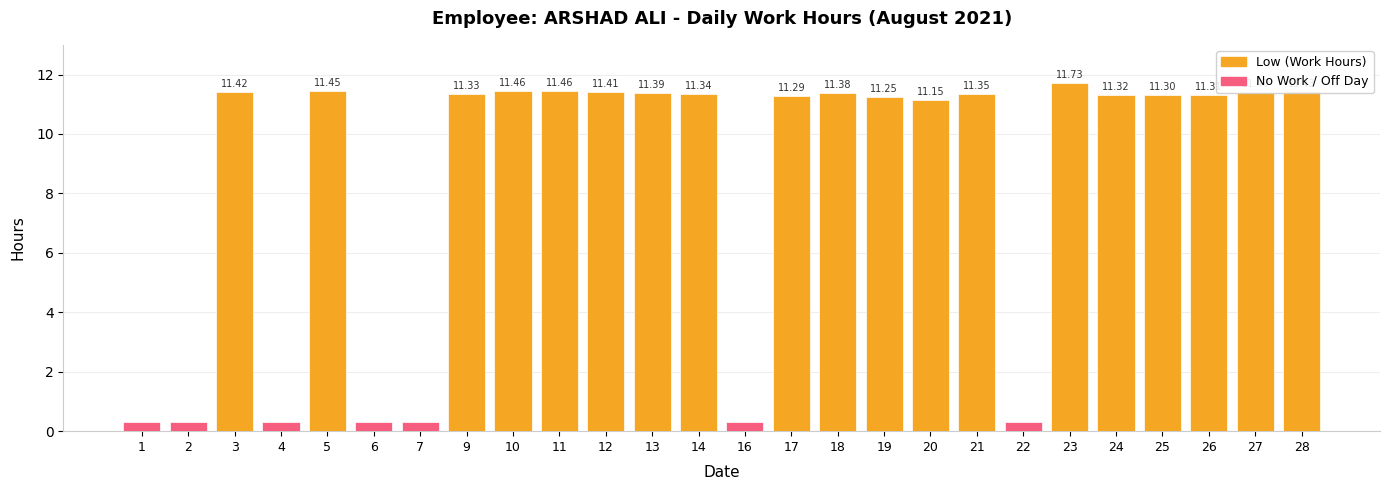

Are the bars horizontal?

No